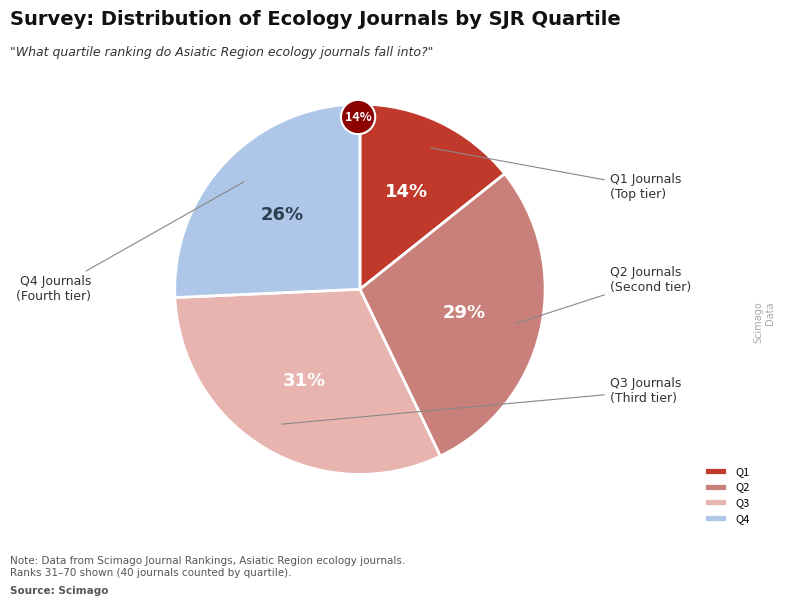

What is the smallest slice in the pie chart?

Q1